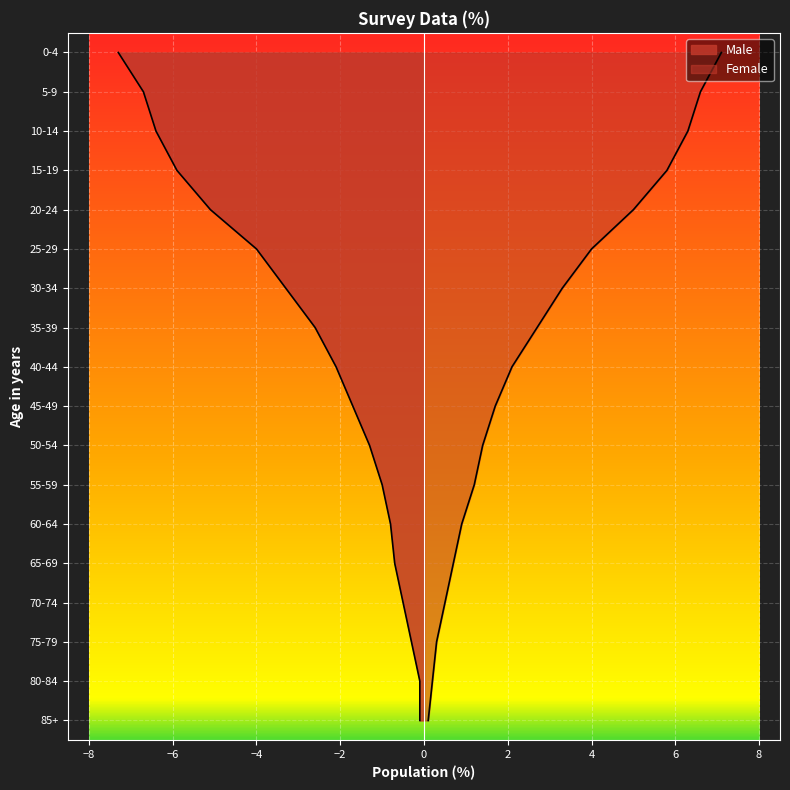

What is the label of the 11th point from the right?

50-54